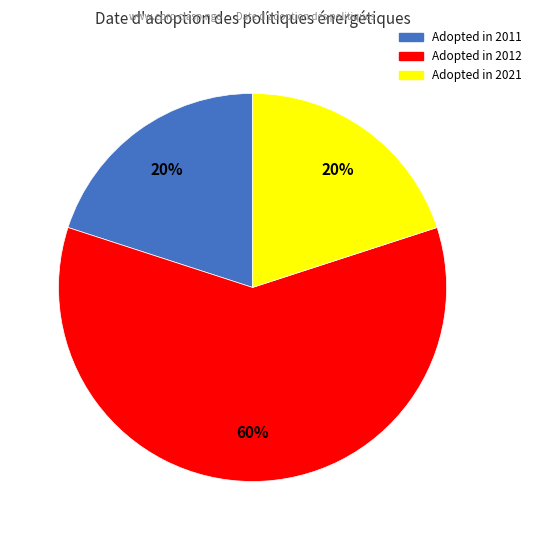

Does any single category account for the majority?

Yes